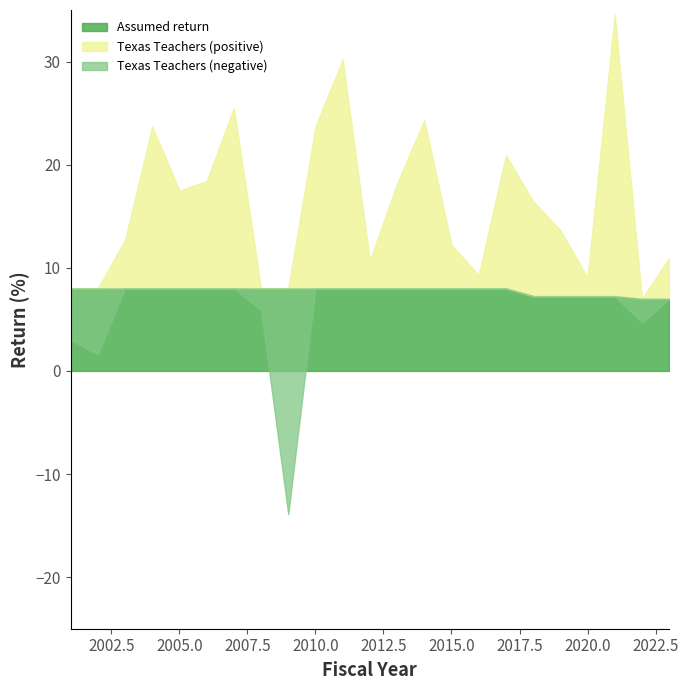

True or false: Assumed return has more than 2 points higher than both neighbors.

False